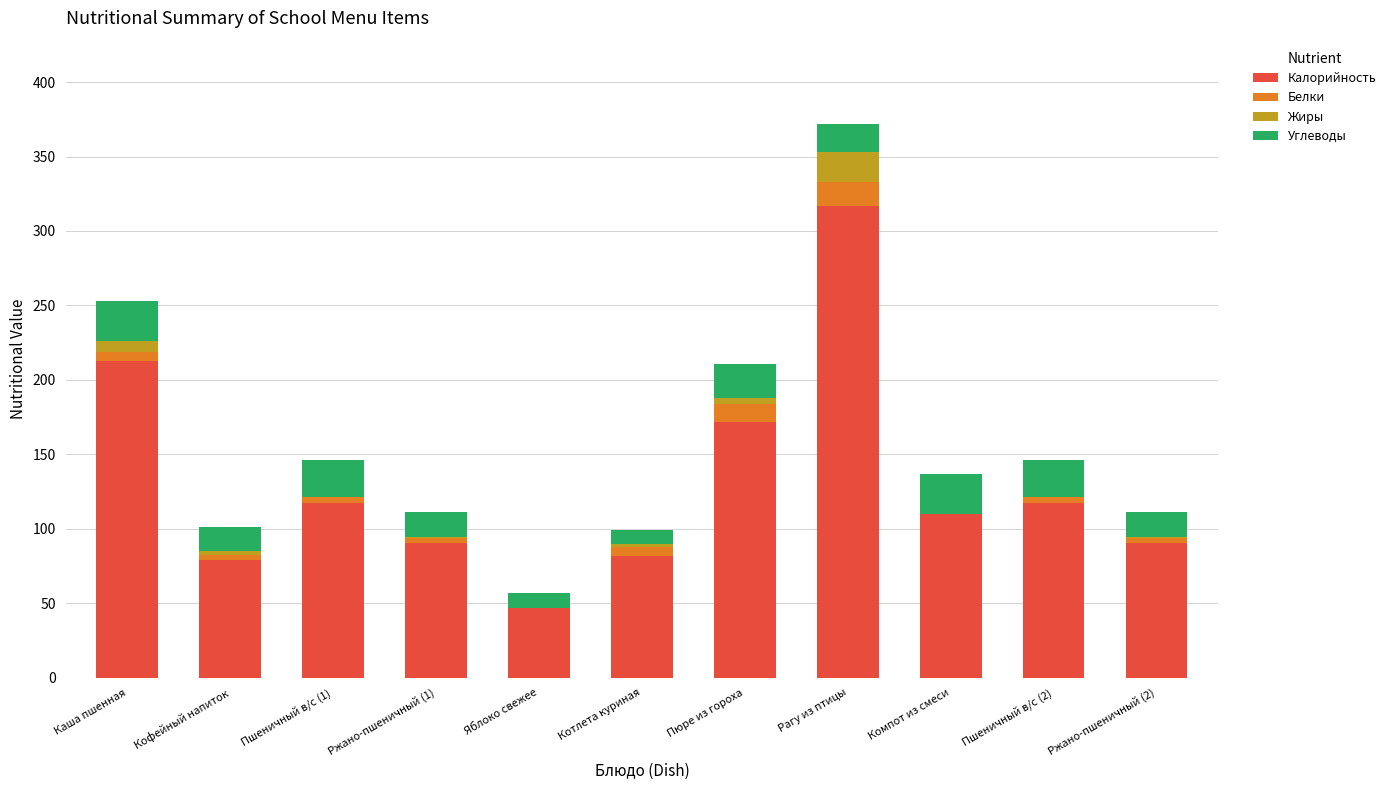

What is the maximum value for Калорийность?

317.0